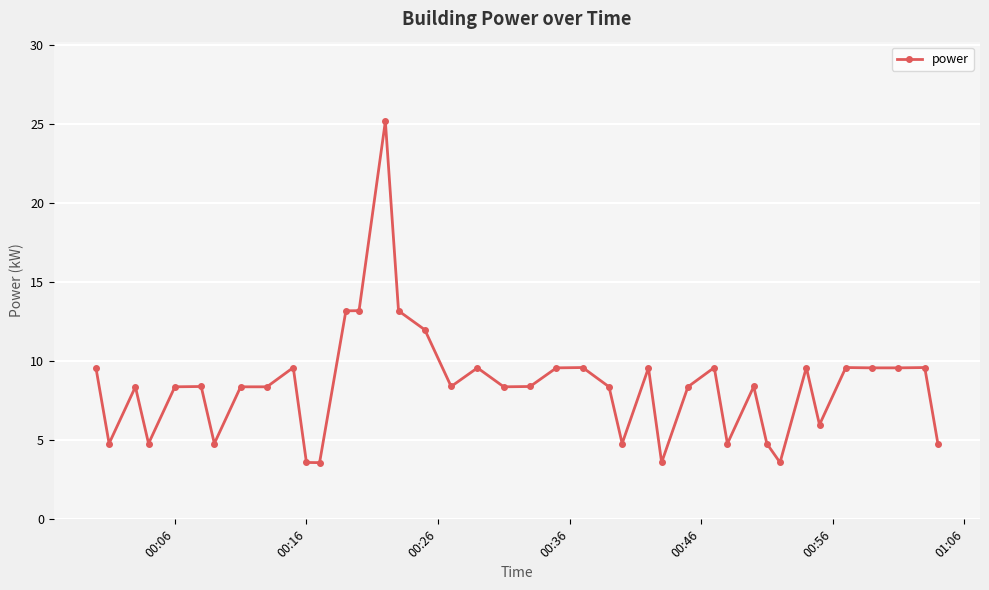

What is the greatest value displayed?

25.2